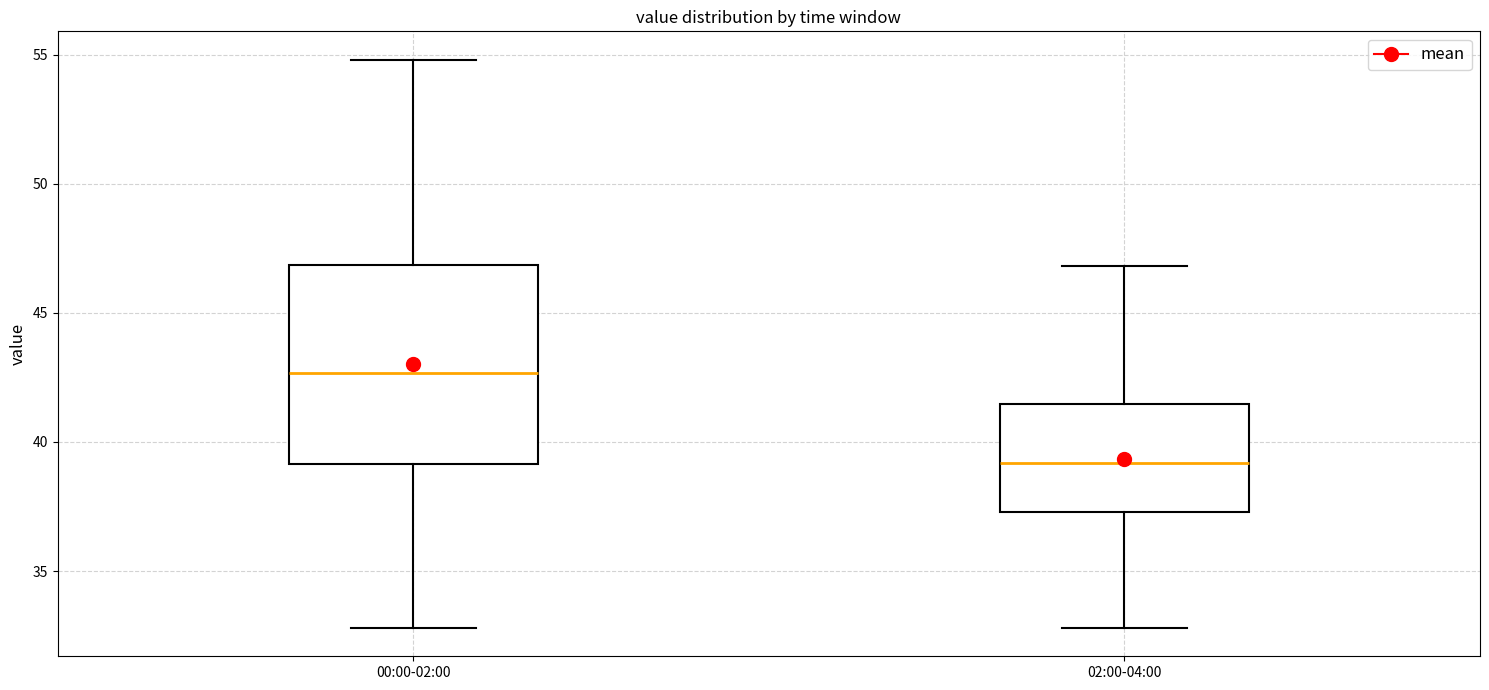

Where is the lower edge of the box for 02:00-04:00 on the y-axis? The values are not printed on the chart, so give them approximately, as read against the axis.

37.5